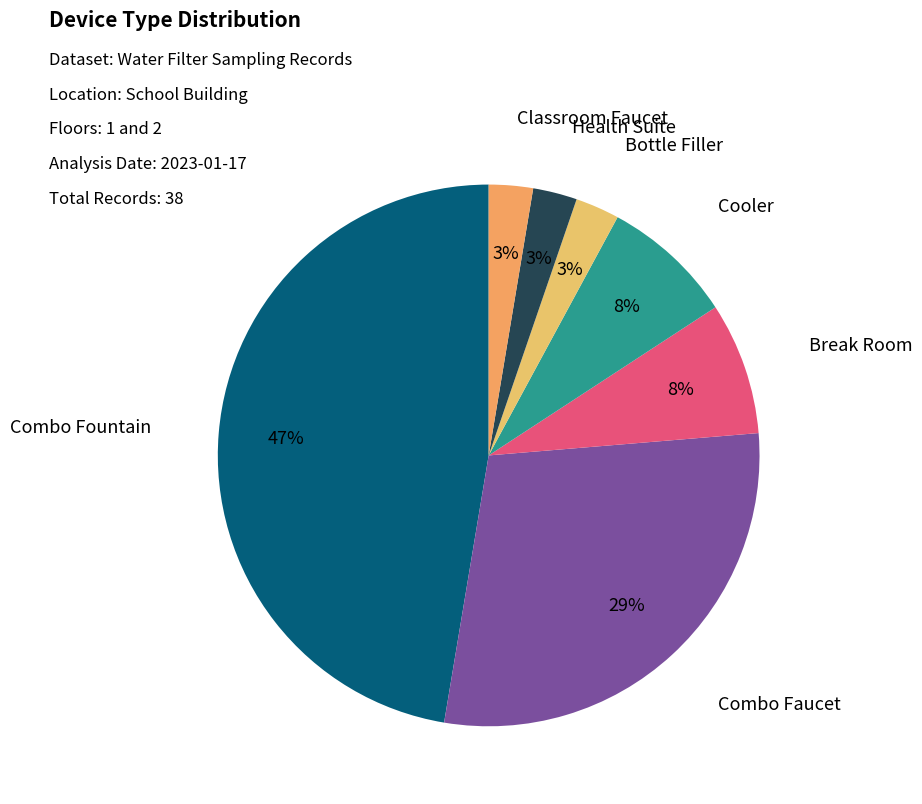

Is it true that Classroom Faucet is 14% of the pie?

False